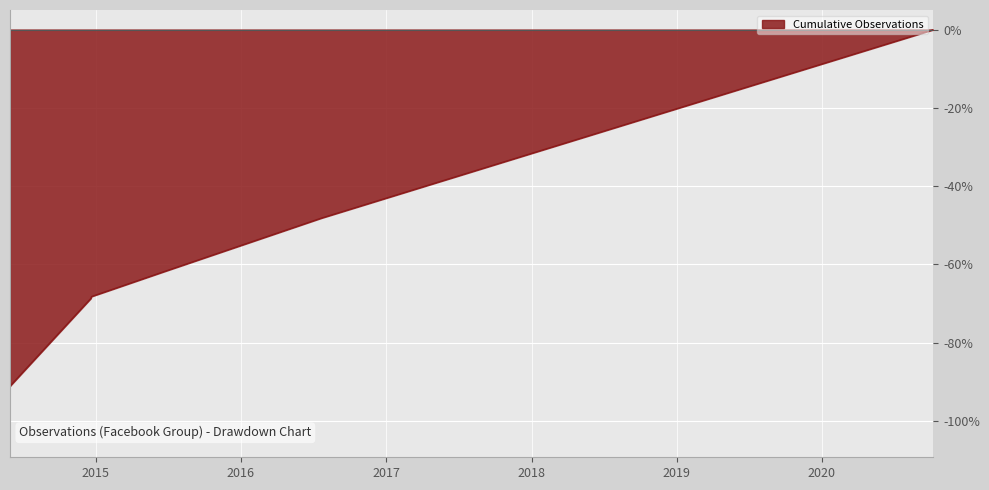

At which category does the data reach its first local valley?

2014-05-30